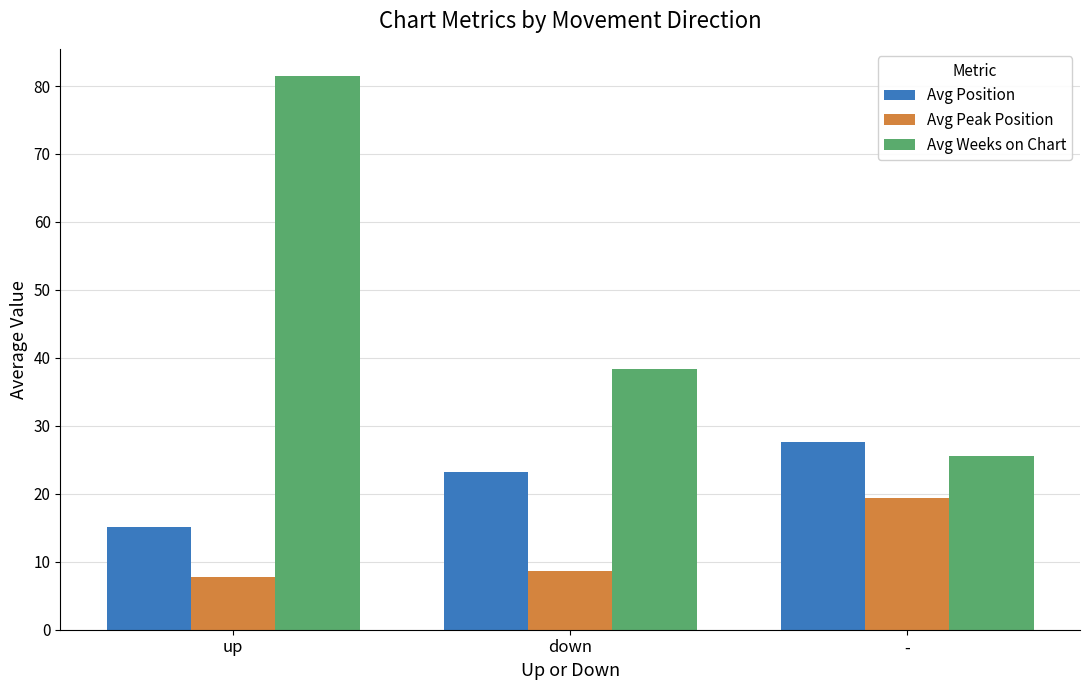

What are all the series names shown in the legend?

Avg Position, Avg Peak Position, Avg Weeks on Chart